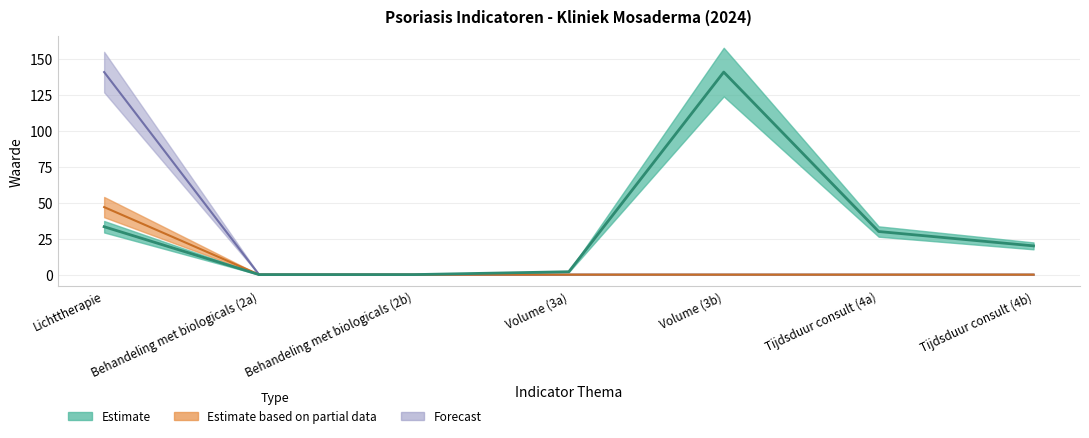

How many series are shown in this chart?

3